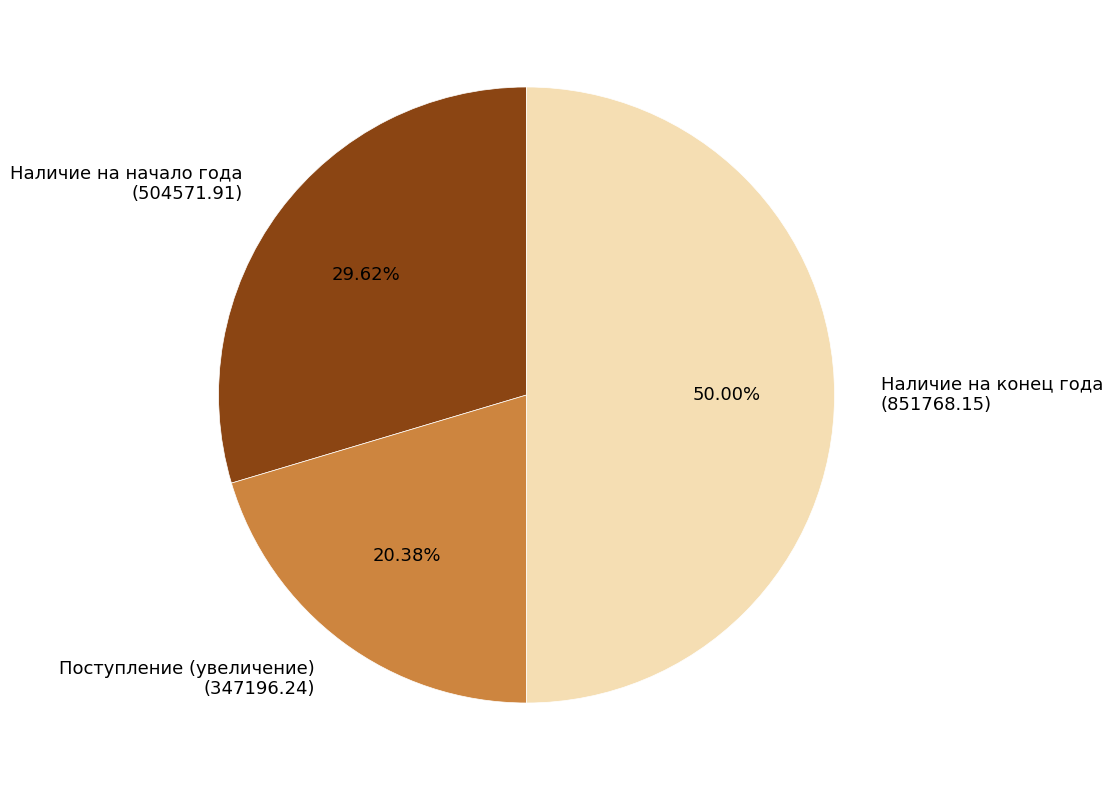

Which has a higher value, Наличие на конец года or Поступление (увеличение)?

Наличие на конец года